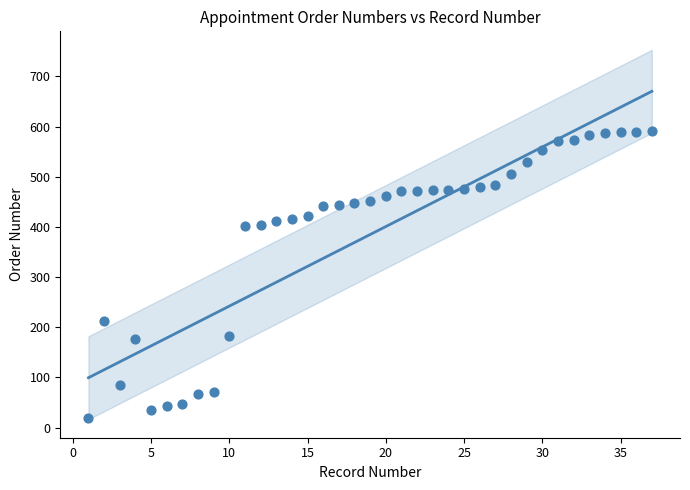

What is the range of X values (max minus min)?

36